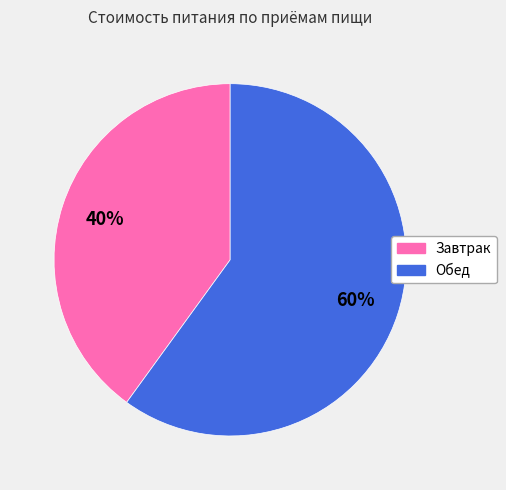

To the nearest percent, what is the difference between the largest and smallest slice percentages?

20%